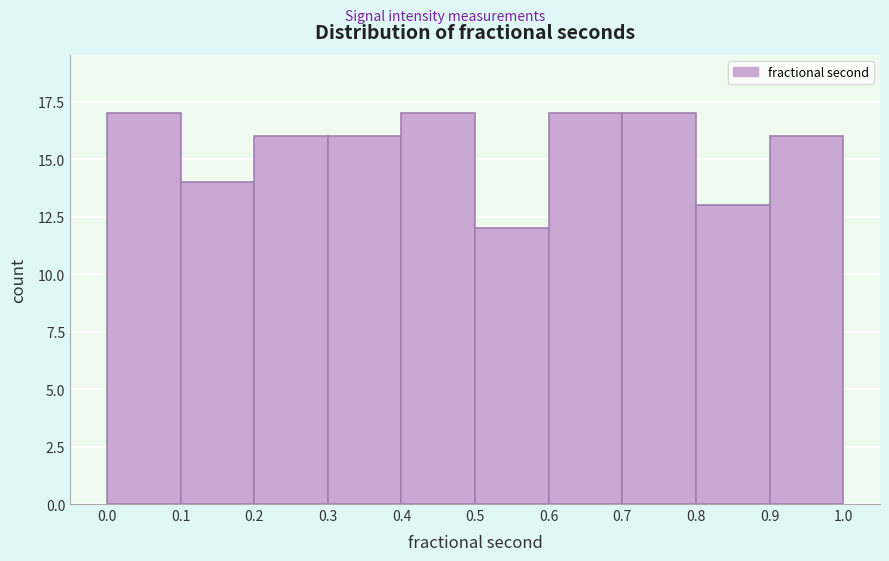

Reading left to right, transcribe this chart: for each bar, give the range it covers on the x-axis and its height. The values are not printed on the chart, so give them approximately, as read against the axis.

0.0 to 0.1: 17
0.1 to 0.2: 14
0.2 to 0.3: 16
0.3 to 0.4: 16
0.4 to 0.5: 17
0.5 to 0.6: 12
0.6 to 0.7: 17
0.7 to 0.8: 17
0.8 to 0.9: 13
0.9 to 1.0: 16